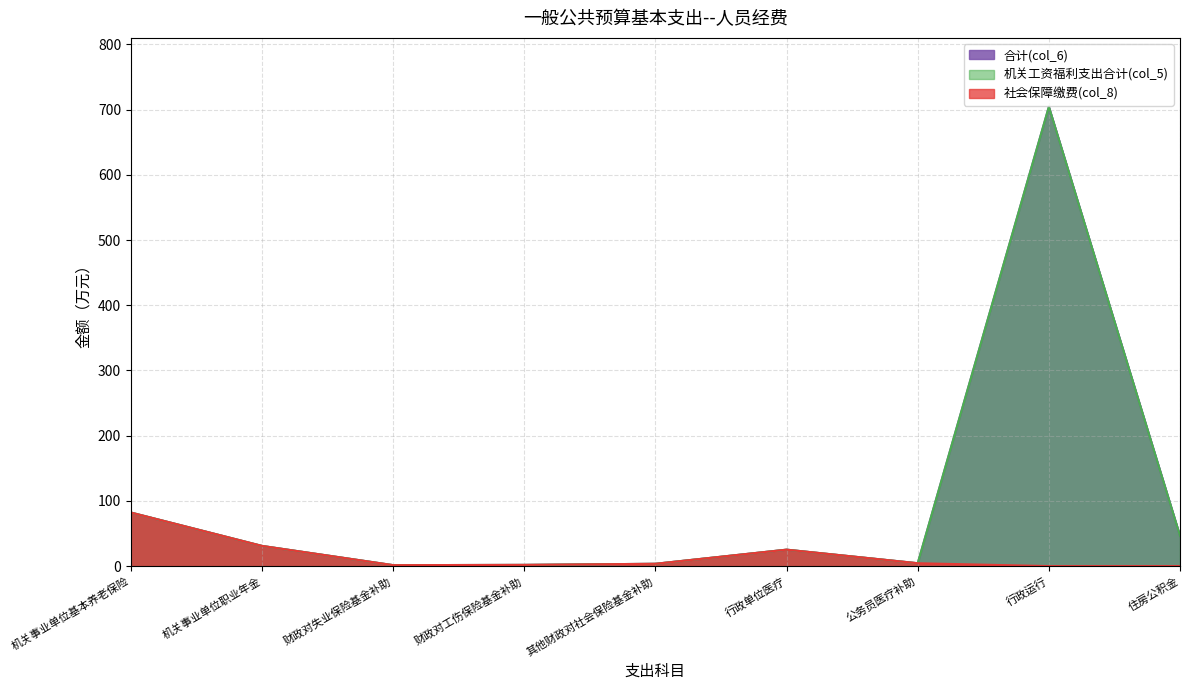

How many data points in 合计(col_6) are less than 25?

4